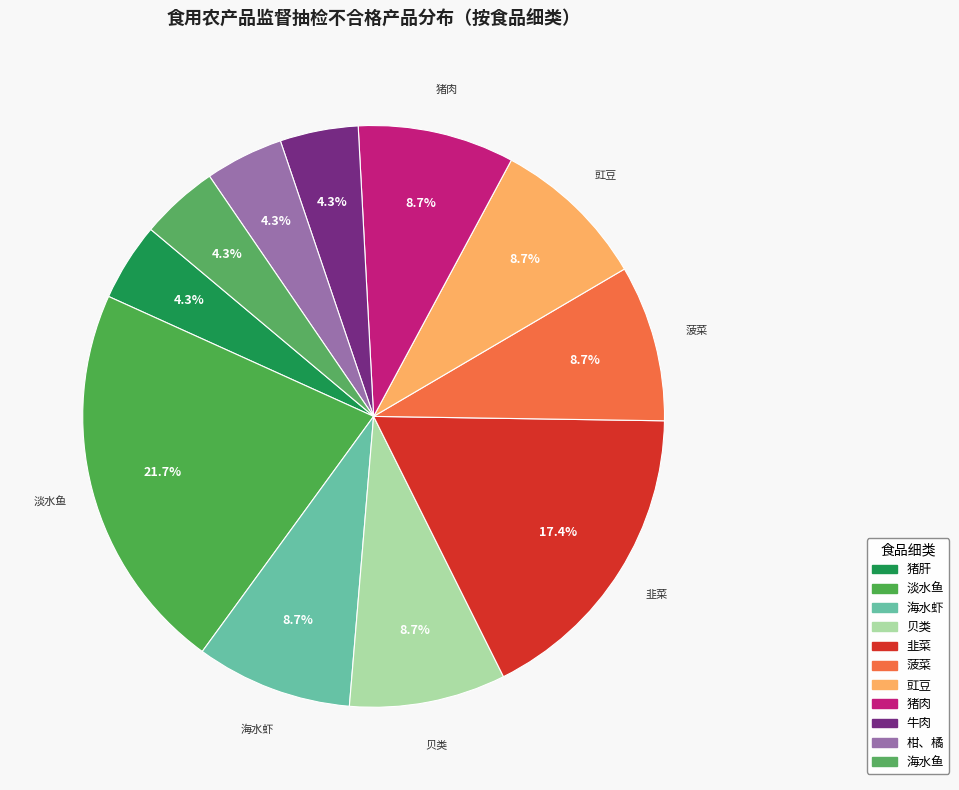

Count the number of slices in the pie.

11